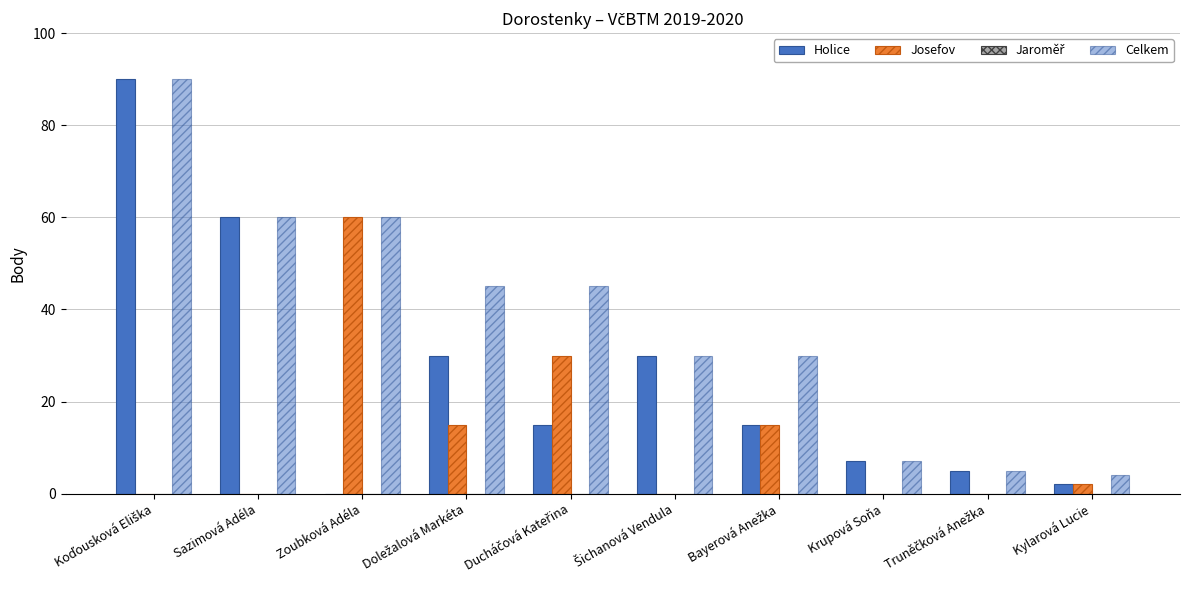

Where is Josefov nearest to the value 30?

Ducháčová Kateřina